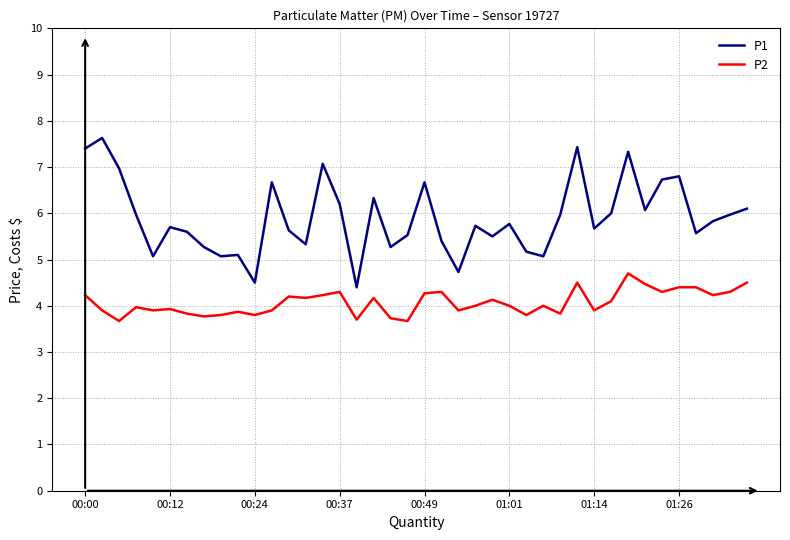

True or false: P2 and P1 intersect in this chart.

False